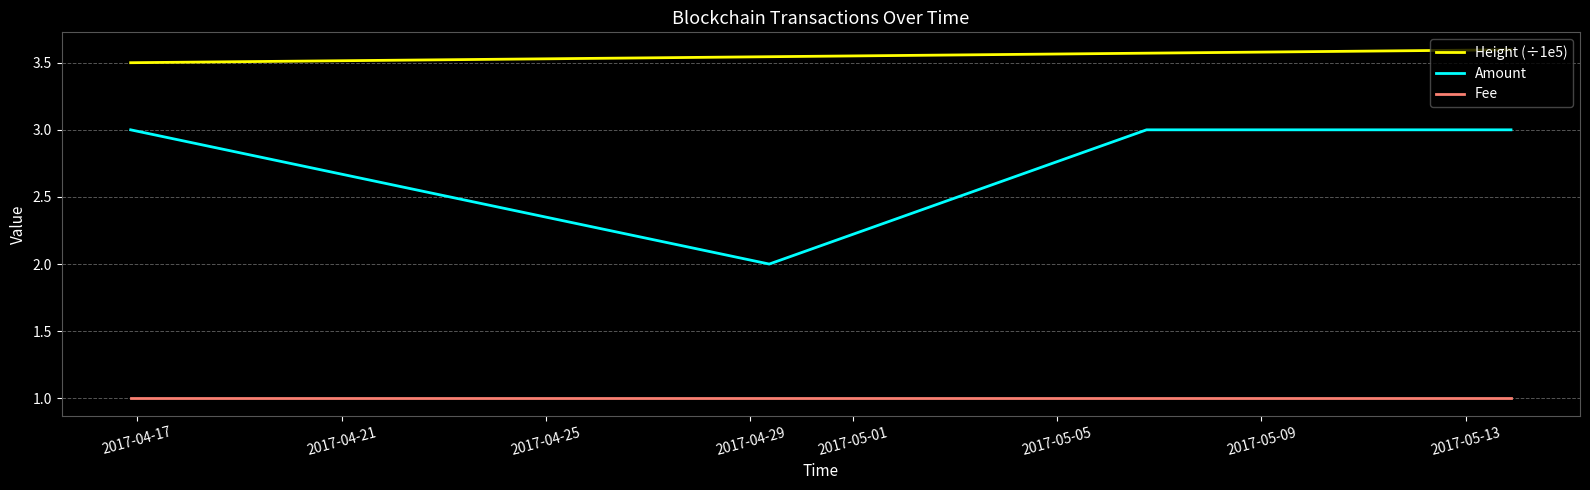

Which series has the largest total across all categories?

Height (÷1e5)